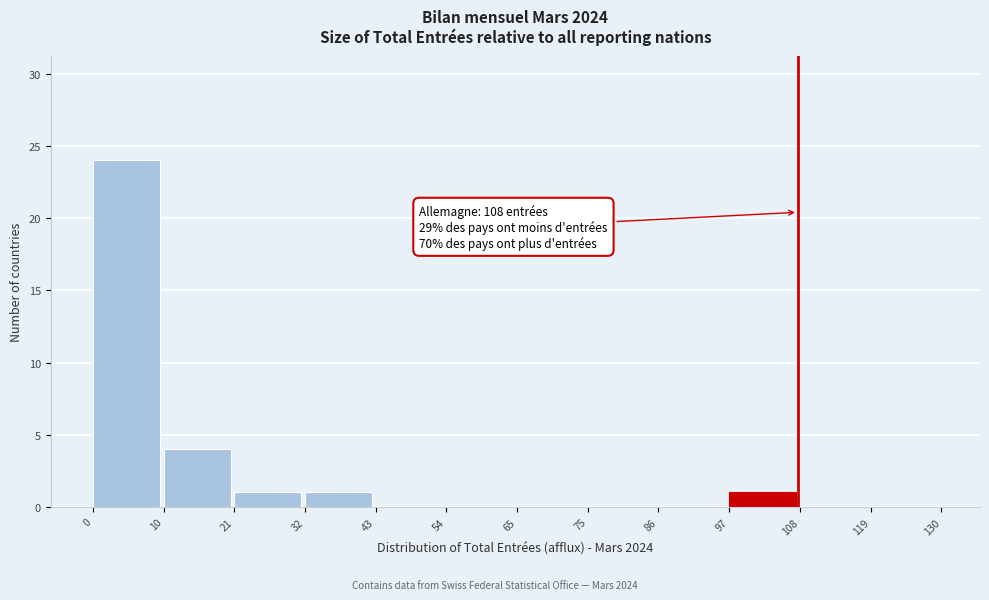

Which range on the x-axis has the tallest bar?

0 to 10